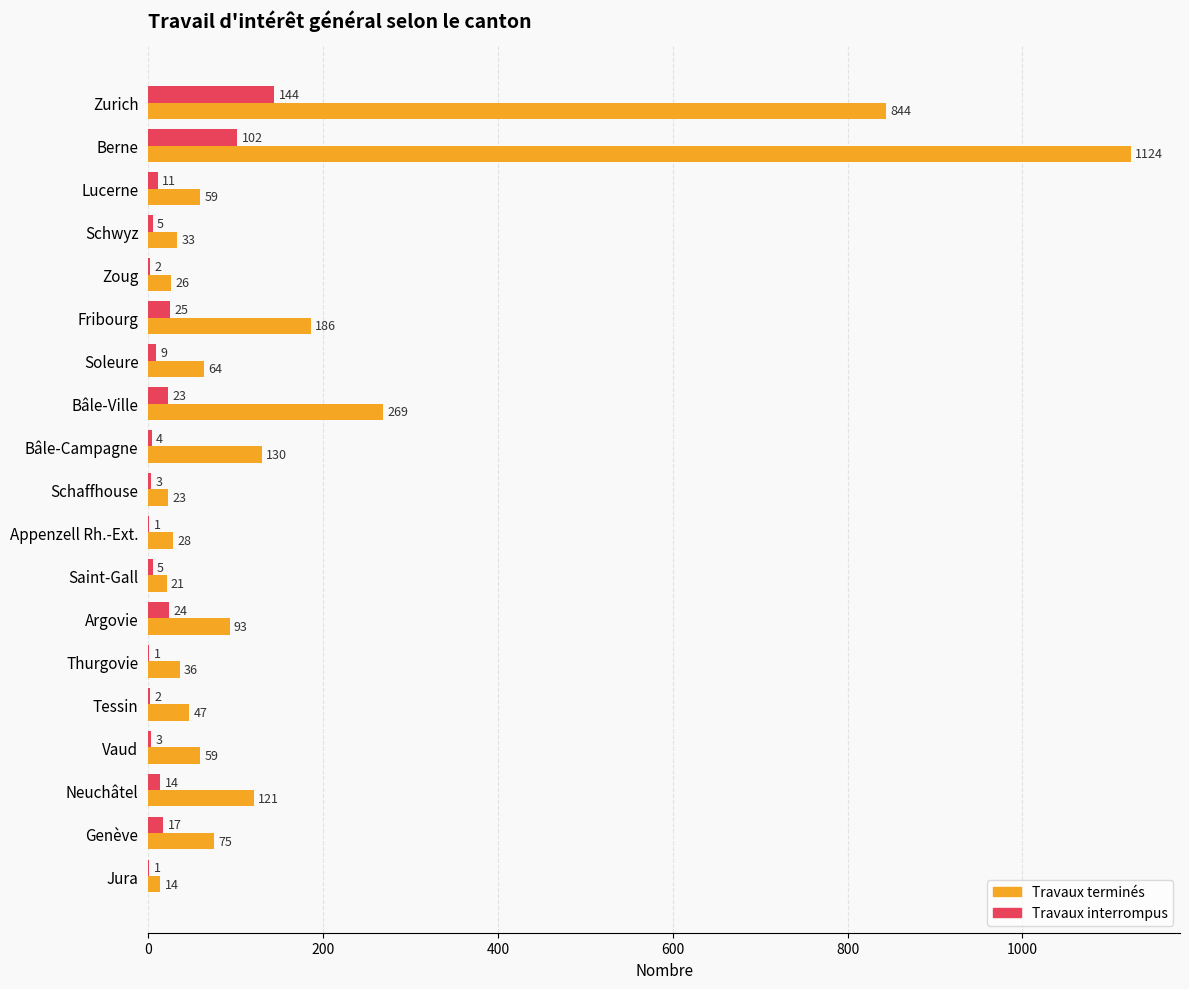

What is the greatest value displayed?

1124